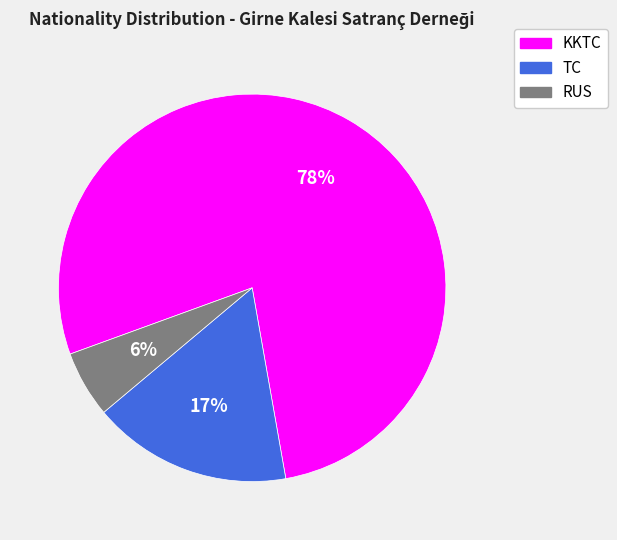

Rank the categories by value from lowest to highest.

RUS, TC, KKTC